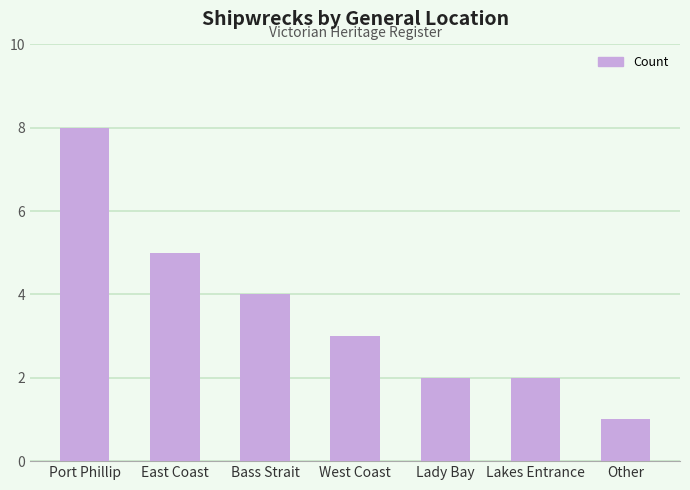

Between Other and Lady Bay, which is larger?

Lady Bay